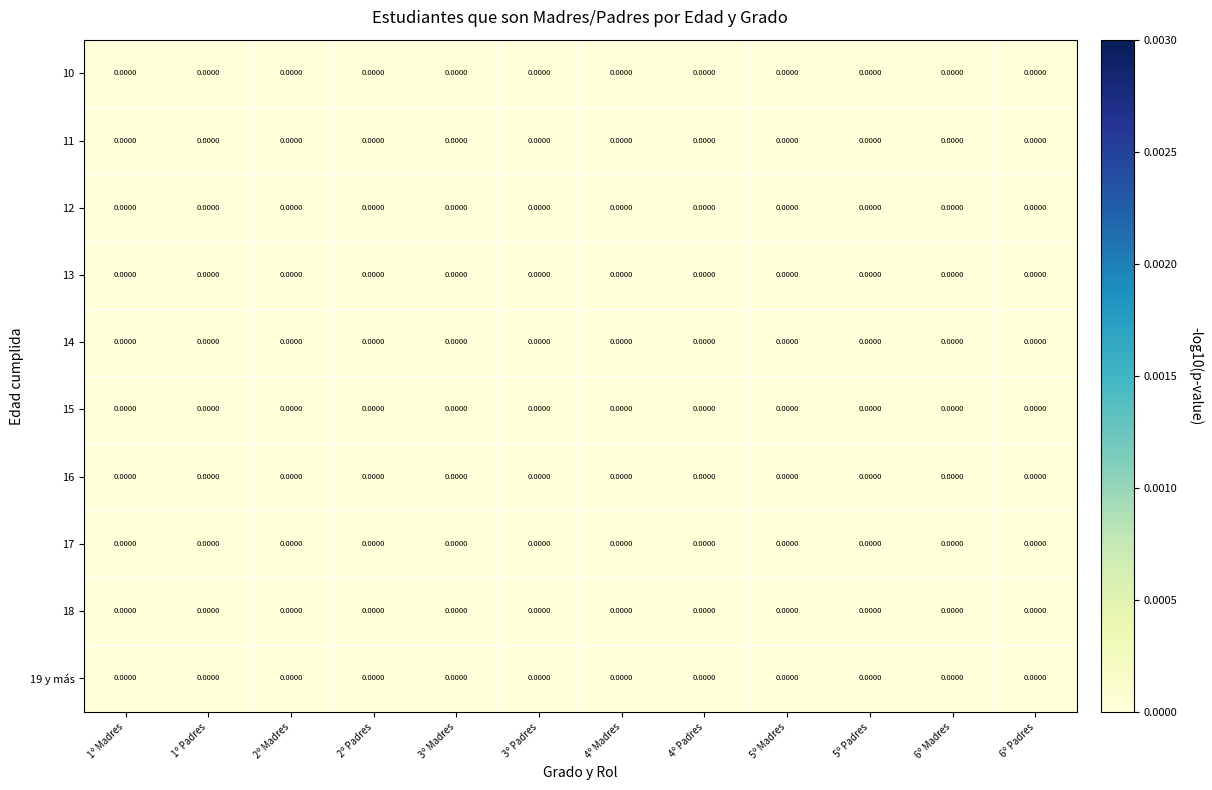

Reading left to right, transcribe all the data shown in this chart.

10: 1º Madres=0.0	1º Padres=0.0	2º Madres=0.0	2º Padres=0.0	3º Madres=0.0	3º Padres=0.0	4º Madres=0.0	4º Padres=0.0	5º Madres=0.0	5º Padres=0.0	6º Madres=0.0	6º Padres=0.0
11: 1º Madres=0.0	1º Padres=0.0	2º Madres=0.0	2º Padres=0.0	3º Madres=0.0	3º Padres=0.0	4º Madres=0.0	4º Padres=0.0	5º Madres=0.0	5º Padres=0.0	6º Madres=0.0	6º Padres=0.0
12: 1º Madres=0.0	1º Padres=0.0	2º Madres=0.0	2º Padres=0.0	3º Madres=0.0	3º Padres=0.0	4º Madres=0.0	4º Padres=0.0	5º Madres=0.0	5º Padres=0.0	6º Madres=0.0	6º Padres=0.0
13: 1º Madres=0.0	1º Padres=0.0	2º Madres=0.0	2º Padres=0.0	3º Madres=0.0	3º Padres=0.0	4º Madres=0.0	4º Padres=0.0	5º Madres=0.0	5º Padres=0.0	6º Madres=0.0	6º Padres=0.0
14: 1º Madres=0.0	1º Padres=0.0	2º Madres=0.0	2º Padres=0.0	3º Madres=0.0	3º Padres=0.0	4º Madres=0.0	4º Padres=0.0	5º Madres=0.0	5º Padres=0.0	6º Madres=0.0	6º Padres=0.0
15: 1º Madres=0.0	1º Padres=0.0	2º Madres=0.0	2º Padres=0.0	3º Madres=0.0	3º Padres=0.0	4º Madres=0.0	4º Padres=0.0	5º Madres=0.0	5º Padres=0.0	6º Madres=0.0	6º Padres=0.0
16: 1º Madres=0.0	1º Padres=0.0	2º Madres=0.0	2º Padres=0.0	3º Madres=0.0	3º Padres=0.0	4º Madres=0.0	4º Padres=0.0	5º Madres=0.0	5º Padres=0.0	6º Madres=0.0	6º Padres=0.0
17: 1º Madres=0.0	1º Padres=0.0	2º Madres=0.0	2º Padres=0.0	3º Madres=0.0	3º Padres=0.0	4º Madres=0.0	4º Padres=0.0	5º Madres=0.0	5º Padres=0.0	6º Madres=0.0	6º Padres=0.0
18: 1º Madres=0.0	1º Padres=0.0	2º Madres=0.0	2º Padres=0.0	3º Madres=0.0	3º Padres=0.0	4º Madres=0.0	4º Padres=0.0	5º Madres=0.0	5º Padres=0.0	6º Madres=0.0	6º Padres=0.0
19 y más: 1º Madres=0.0	1º Padres=0.0	2º Madres=0.0	2º Padres=0.0	3º Madres=0.0	3º Padres=0.0	4º Madres=0.0	4º Padres=0.0	5º Madres=0.0	5º Padres=0.0	6º Madres=0.0	6º Padres=0.0